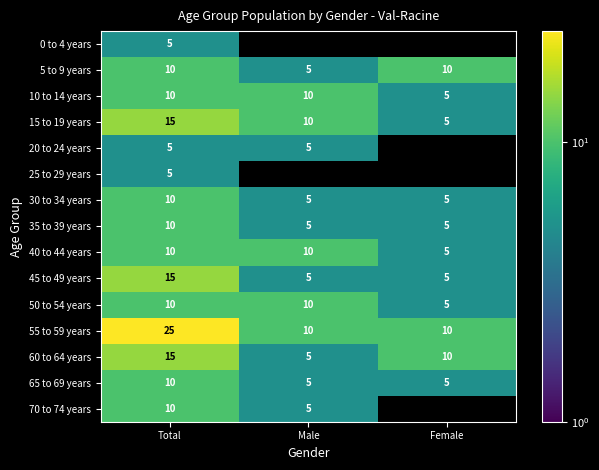

What is the sum of all 45 to 49 years values?

25